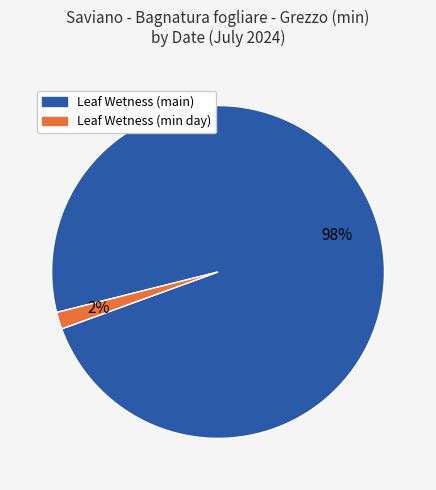

Count the number of slices in the pie.

2